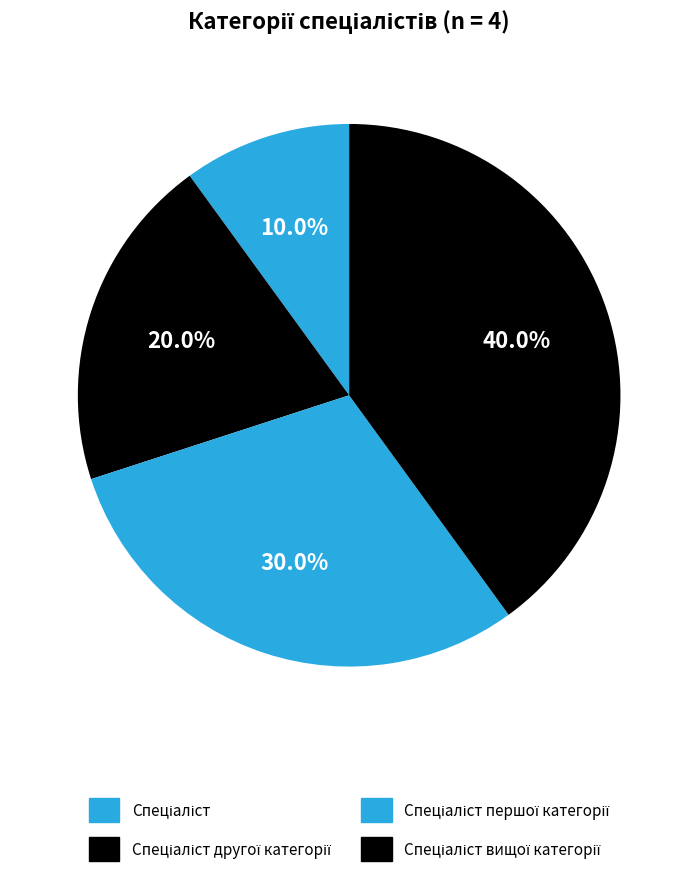

Which slice is the smallest?

Спеціаліст